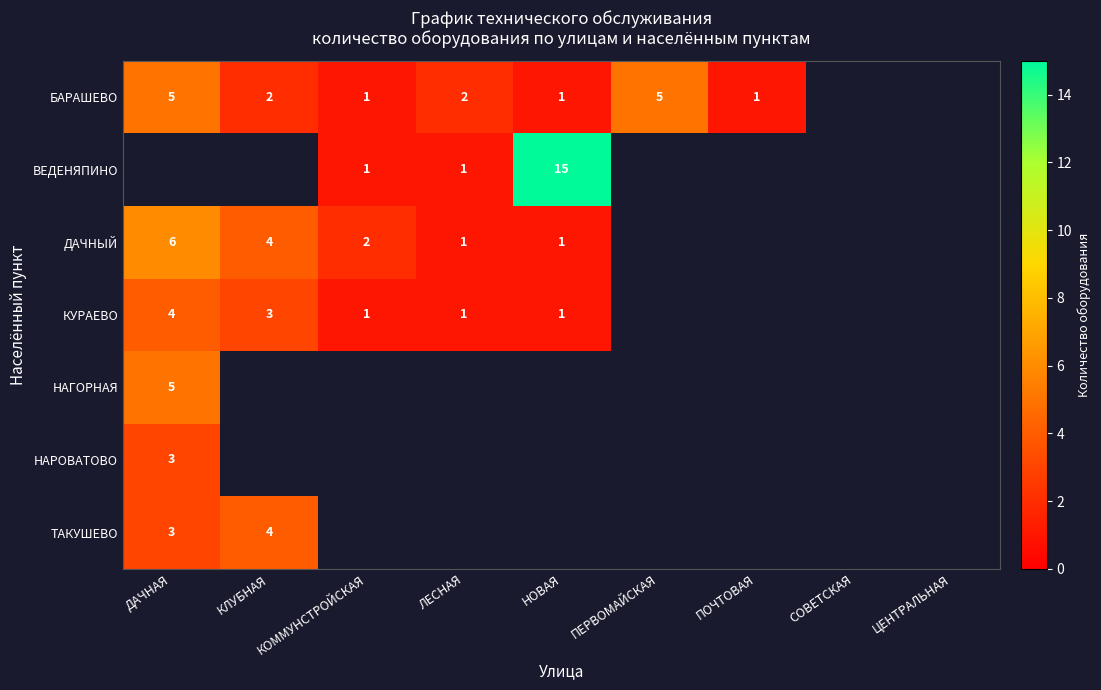

True or false: ДАЧНЫЙ has a value of 2 at КОММУНСТРОЙСКАЯ.

True